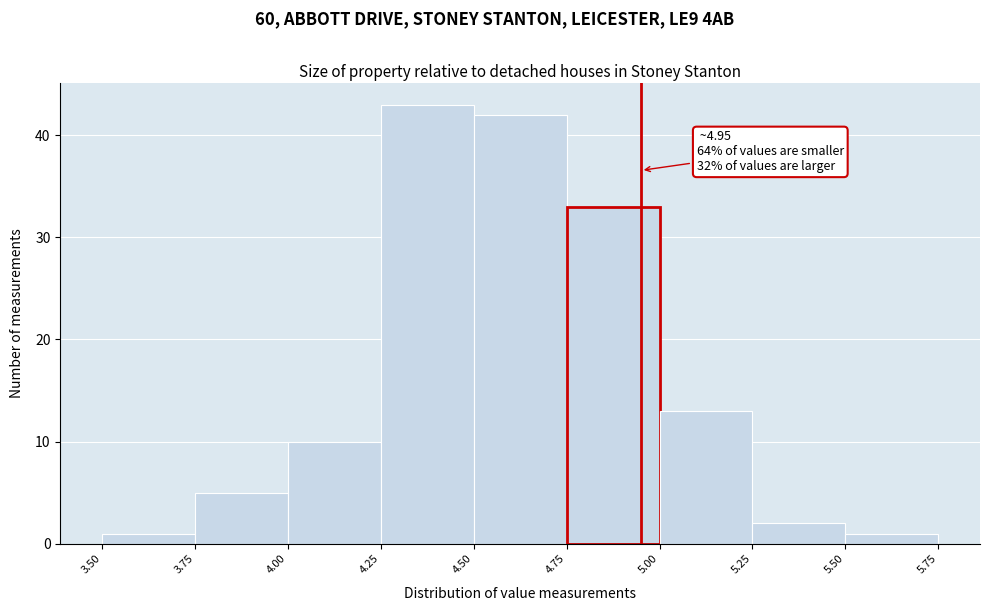

Over which range of the x-axis is the bar tallest?

4.25 to 4.50